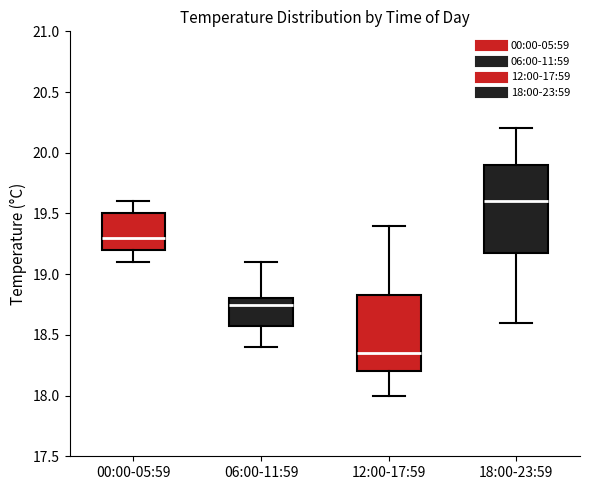

Reading left to right, transcribe this box plot: for each box, give where its median line is, the range the box spans, and where its two whiskers end, as read against the y-axis. The values are not printed on the chart, so give them approximately, as read against the axis.

00:00-05:59: median 19.30, box 19.20 to 19.50, whiskers 19.10 to 19.60
06:00-11:59: median 18.75, box 18.60 to 18.80, whiskers 18.40 to 19.10
12:00-17:59: median 18.35, box 18.20 to 18.85, whiskers 18.00 to 19.40
18:00-23:59: median 19.60, box 19.20 to 19.90, whiskers 18.60 to 20.20